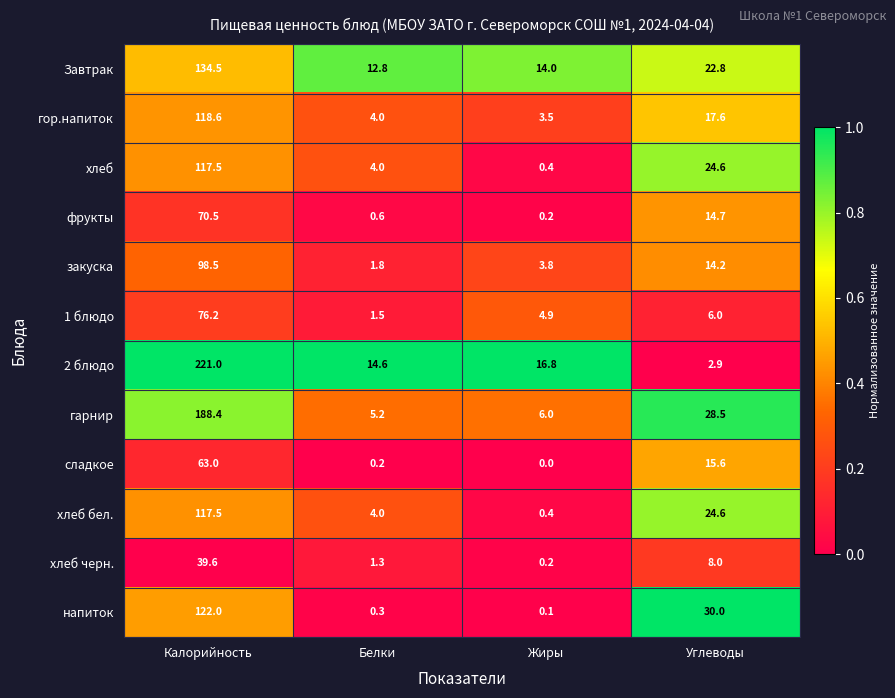

Which series has the widest spread of values?

2 блюдо